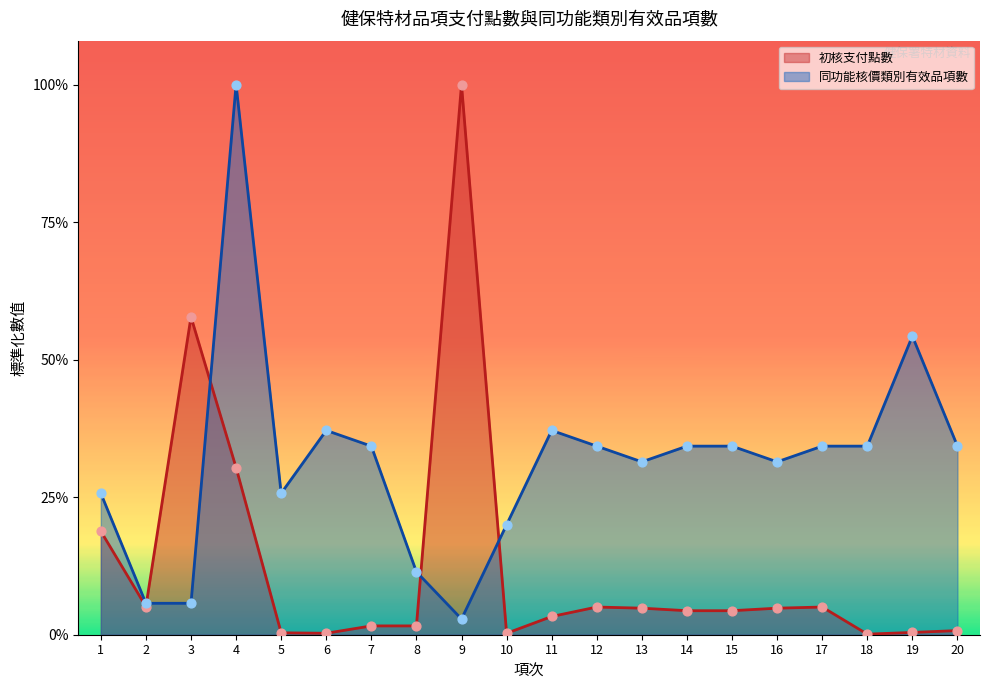

Which series has the widest spread of Y values?

初核支付點數